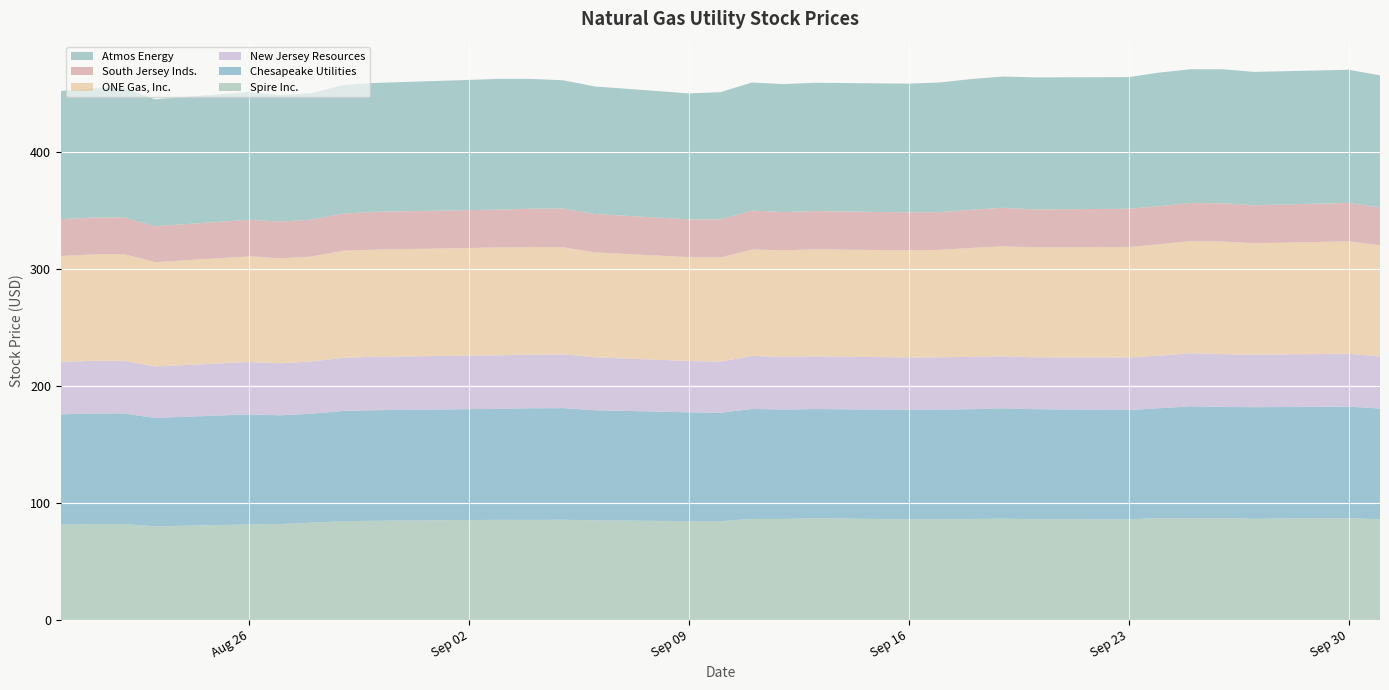

Reading left to right, extract all data points from this chart.

Spire Inc.: 81.7	82.0	82.1	80.1	81.8	82.1	83.3	84.5	84.9	85.7	85.7	85.7	85.3	84.6	84.6	86.4	86.5	87.0	86.2	86.3	86.4	86.7	86.3	86.1	87.2	87.0	87.2	86.6	87.2	86.2
Chesapeake Utilities: 94.3	94.6	94.6	92.8	94.1	93.0	93.2	94.3	94.6	95.0	95.5	95.5	94.2	93.1	92.6	94.1	93.6	93.5	93.6	93.8	93.9	94.4	94.1	93.5	94.0	95.8	95.1	95.5	95.3	94.8
New Jersey Resources: 44.8	45.1	45.1	44.0	44.8	44.5	44.7	45.4	45.7	45.8	45.9	46.1	45.2	43.9	43.8	45.3	45.1	45.1	44.8	44.7	44.9	44.5	44.4	45.0	45.0	45.4	45.1	45.0	45.2	44.5
ONE Gas, Inc.: 90.6	91.0	91.2	89.3	90.4	89.7	89.7	91.7	91.6	92.2	92.1	91.5	89.8	88.8	89.1	91.0	91.1	91.5	91.7	91.9	93.1	94.0	94.2	94.4	95.3	95.9	96.3	95.2	96.1	95.2
South Jersey Inds.: 31.5	31.6	31.5	30.7	31.3	31.5	31.5	31.8	32.3	32.5	32.8	33.1	32.8	32.4	32.6	33.3	32.7	32.8	32.4	32.3	32.7	33.0	32.3	32.8	32.5	32.6	32.7	32.5	32.9	32.3
Atmos Energy: 109.7	110.6	110.7	108.6	109.2	108.0	108.3	110.0	110.2	111.8	111.0	109.7	109.1	107.7	108.8	109.6	109.4	109.7	110.1	111.0	111.8	112.3	113.0	112.6	114.3	114.4	114.7	114.1	113.9	113.0